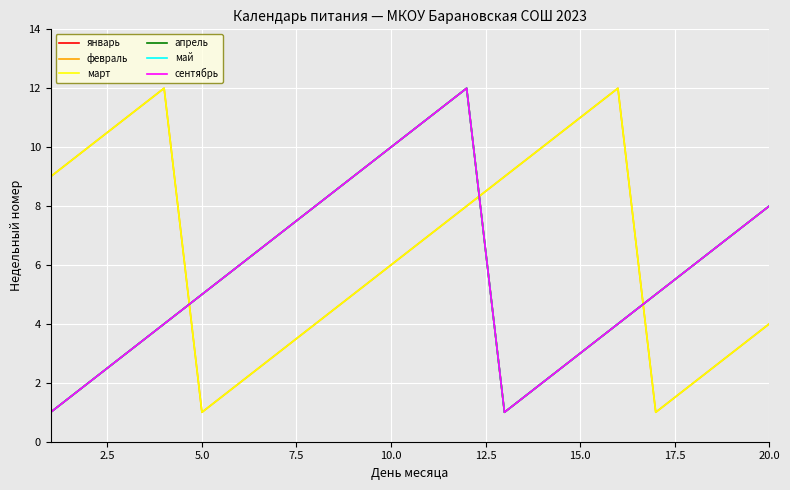

Is this an area chart (filled region under the line)?

No